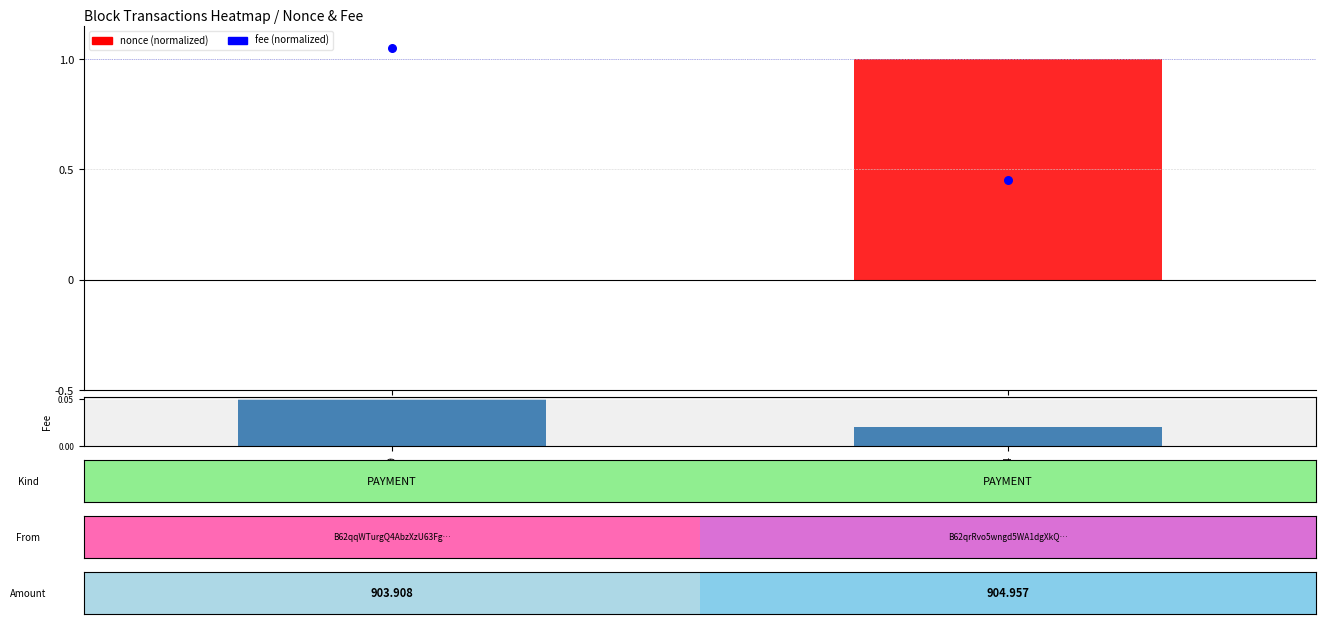

What is the average value of the fee (normalized) series?

0.7